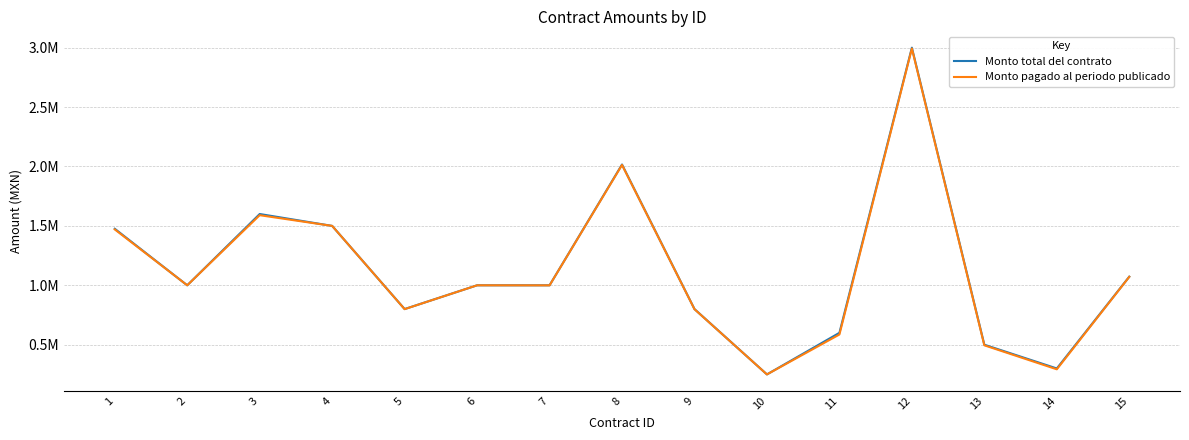

Which series has the widest spread of values?

Monto total del contrato